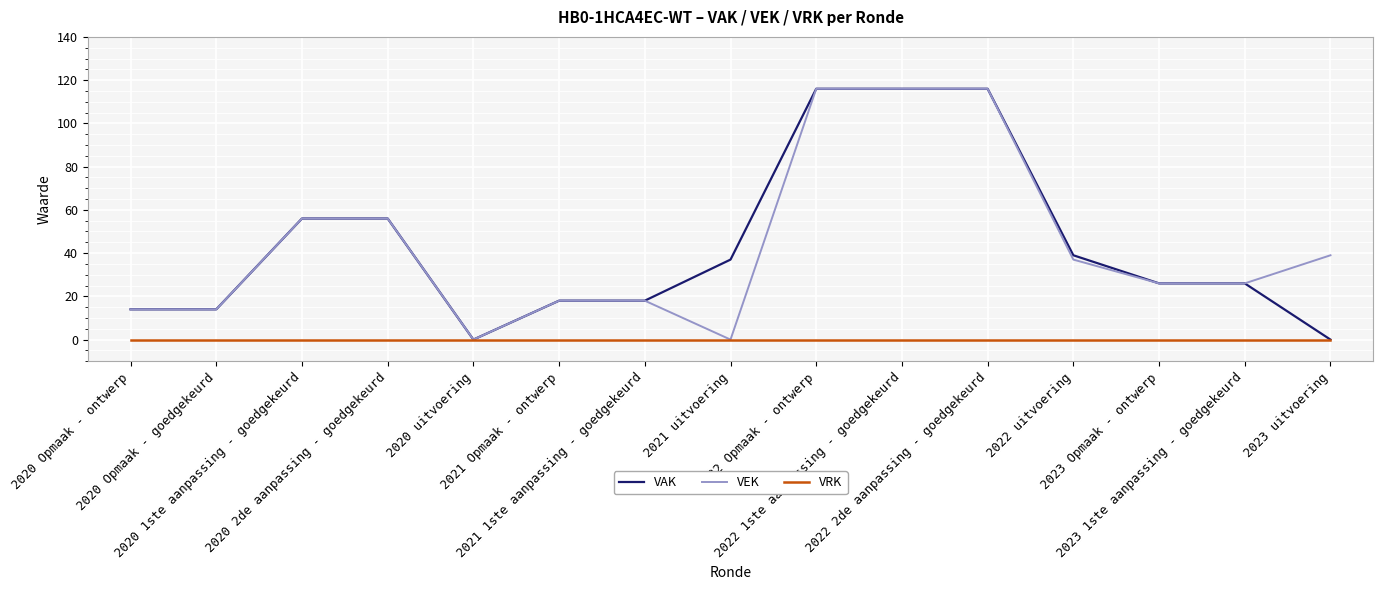

What is the highest value of the VAK series?

116